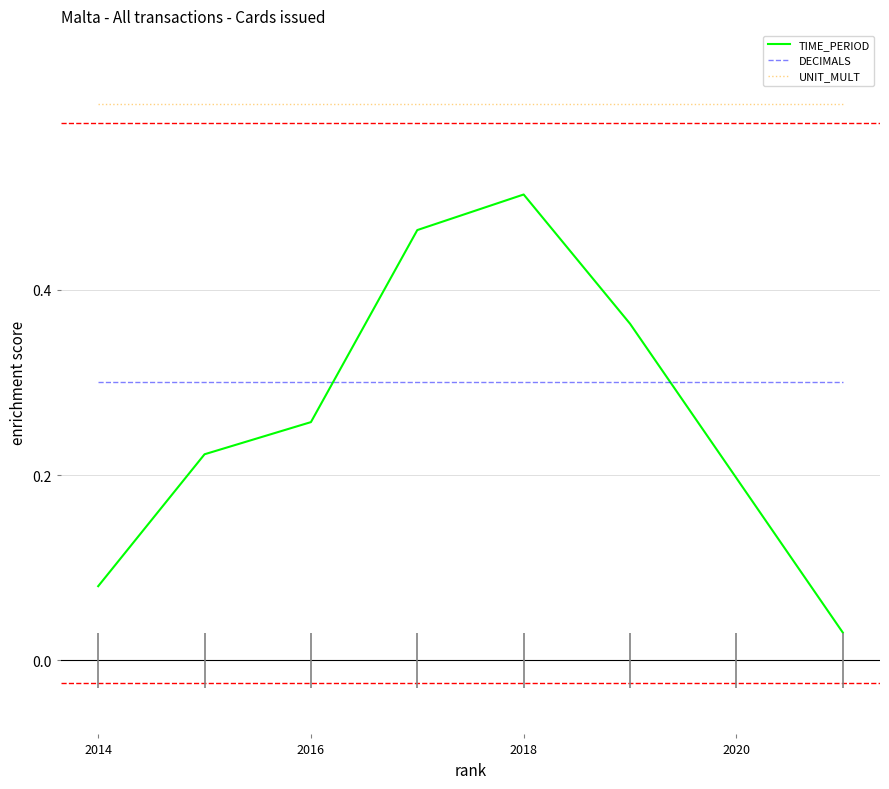

What are all the series names shown in the legend?

TIME_PERIOD, DECIMALS, UNIT_MULT